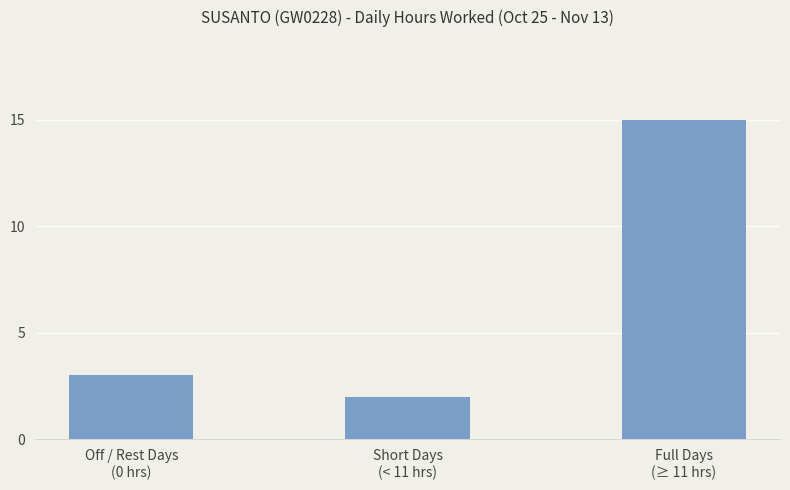

Reading left to right, transcribe all the data shown in this chart.

3	2	15